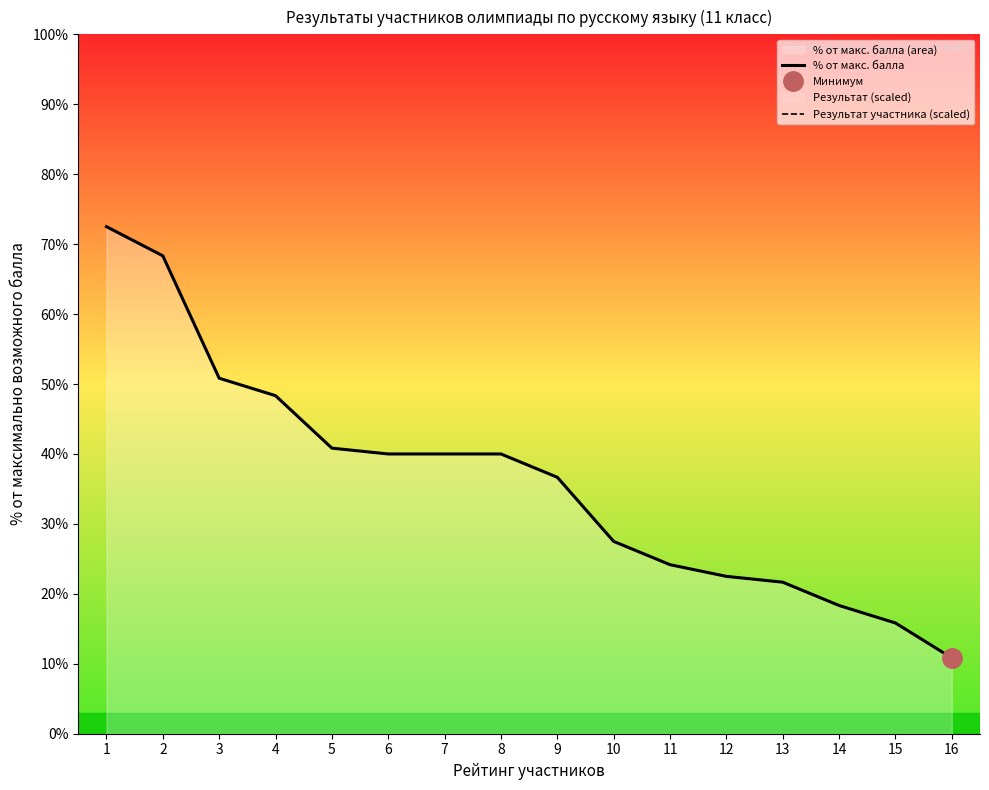

At which label does Результат участника (scaled) reach its minimum?

16